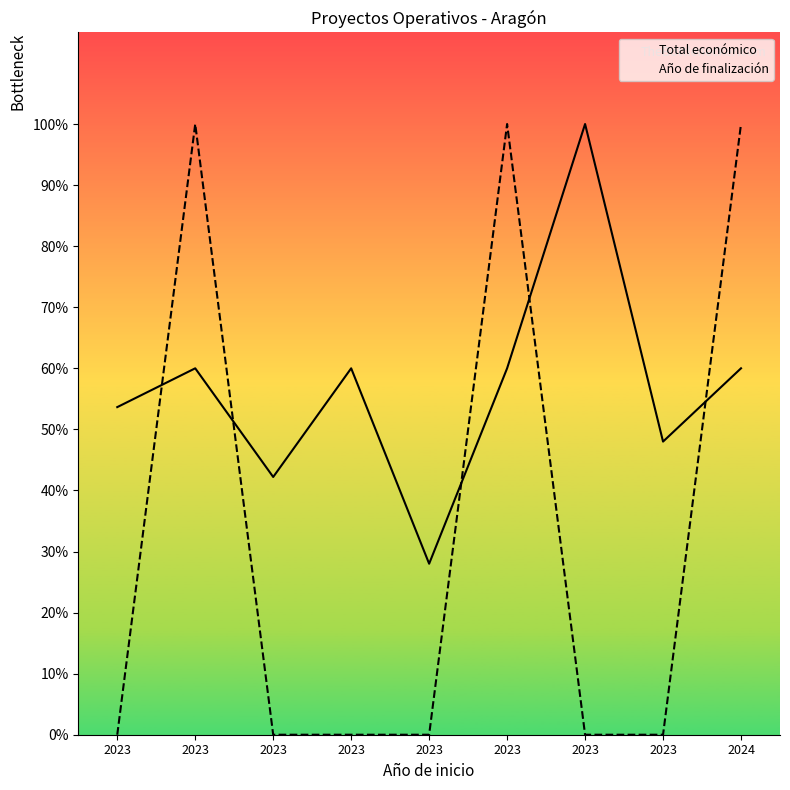

Is the value of Total económico at 2023 greater than the value of Año de finalización at 2023?

Yes